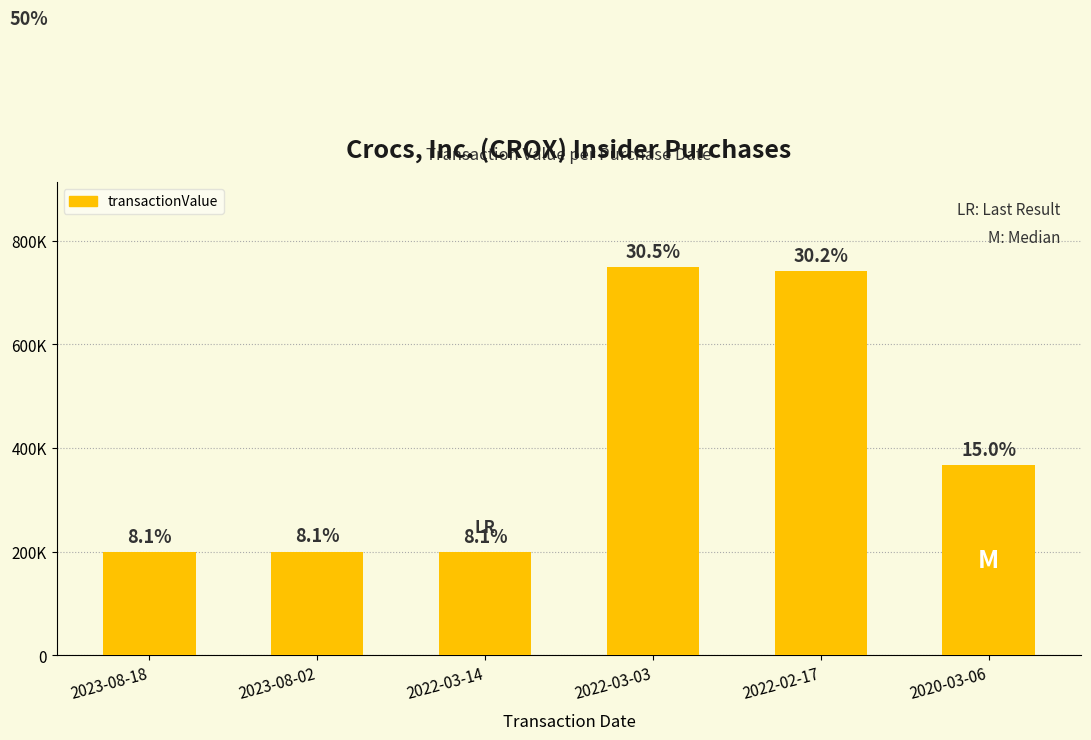

List the labels in order of value, largest first.

2022-03-03, 2022-02-17, 2020-03-06, 2023-08-02, 2023-08-18, 2022-03-14